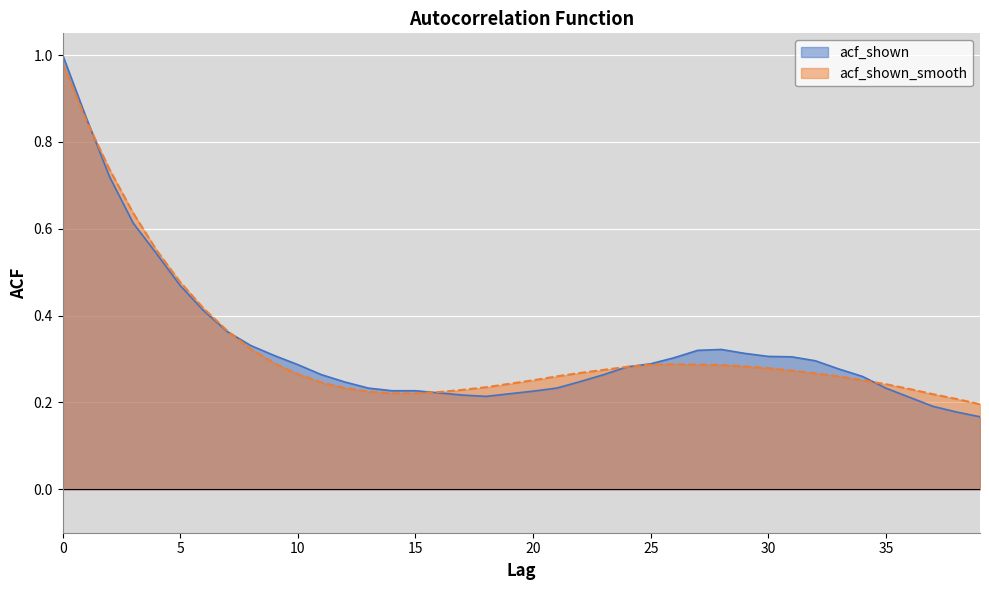

Reading left to right, list all the values displayed in this chart.

acf_shown: 1.0	0.9	0.7	0.6	0.5	0.5	0.4	0.4	0.3	0.3	0.3	0.3	0.2	0.2	0.2	0.2	0.2	0.2	0.2	0.2	0.2	0.2	0.2	0.3	0.3	0.3	0.3	0.3	0.3	0.3	0.3	0.3	0.3	0.3	0.3	0.2	0.2	0.2	0.2	0.2
acf_shown_smooth: 1.0	0.8	0.7	0.6	0.6	0.5	0.4	0.4	0.3	0.3	0.3	0.2	0.2	0.2	0.2	0.2	0.2	0.2	0.2	0.2	0.3	0.3	0.3	0.3	0.3	0.3	0.3	0.3	0.3	0.3	0.3	0.3	0.3	0.3	0.3	0.2	0.2	0.2	0.2	0.2